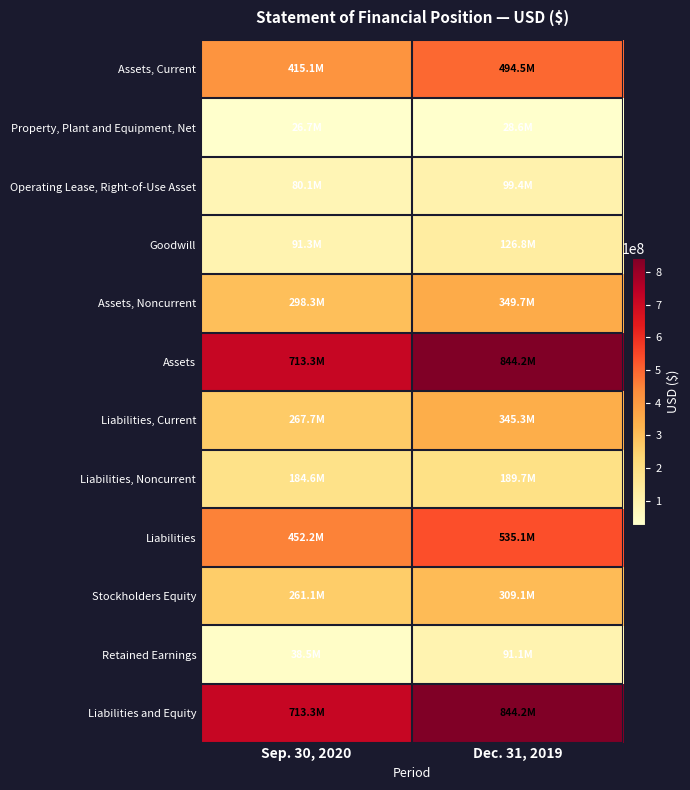

At which category does the chart reach its peak across all series?

Dec. 31, 2019